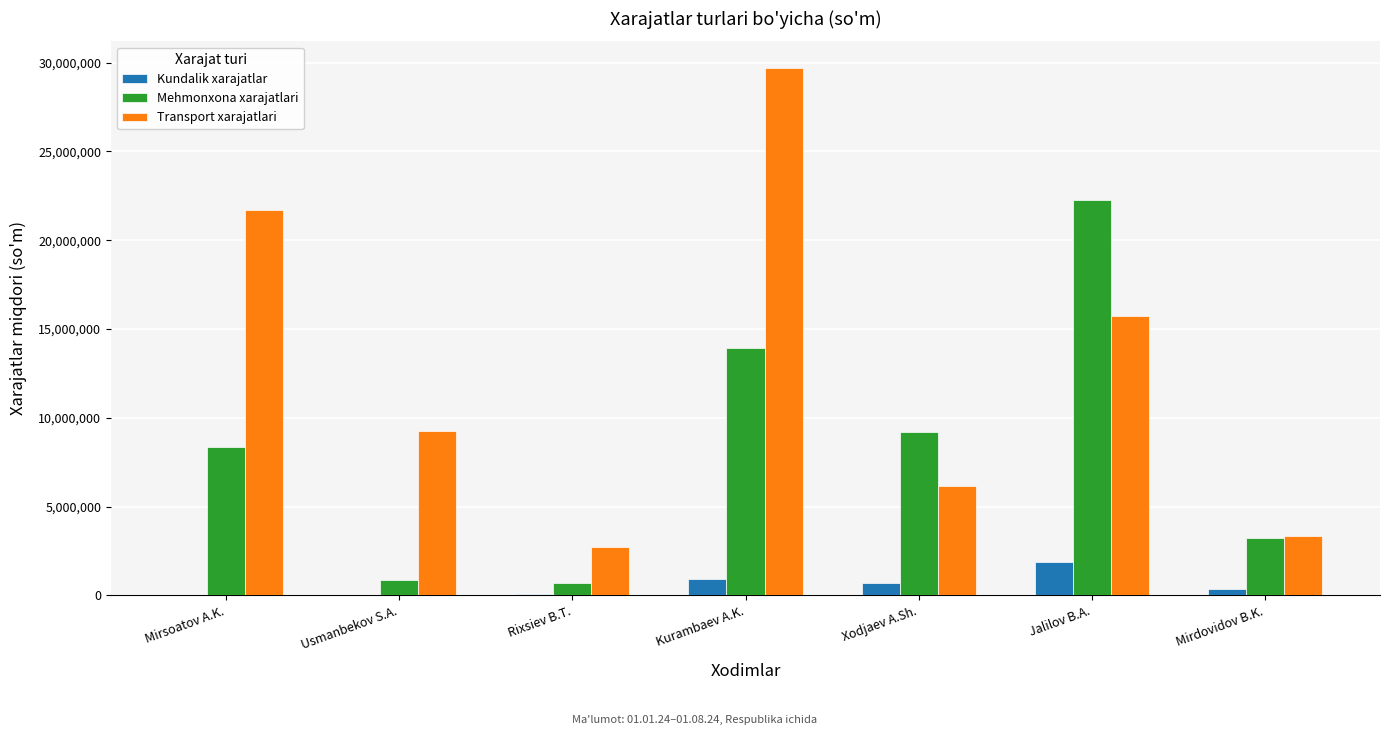

Which category has the highest value across all series?

Kurambaev A.K.